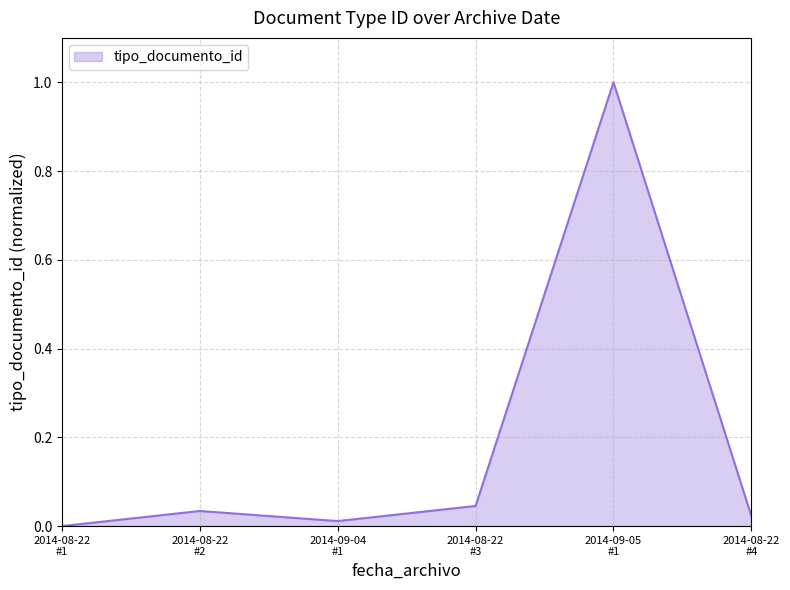

What is the greatest value displayed?

1.0